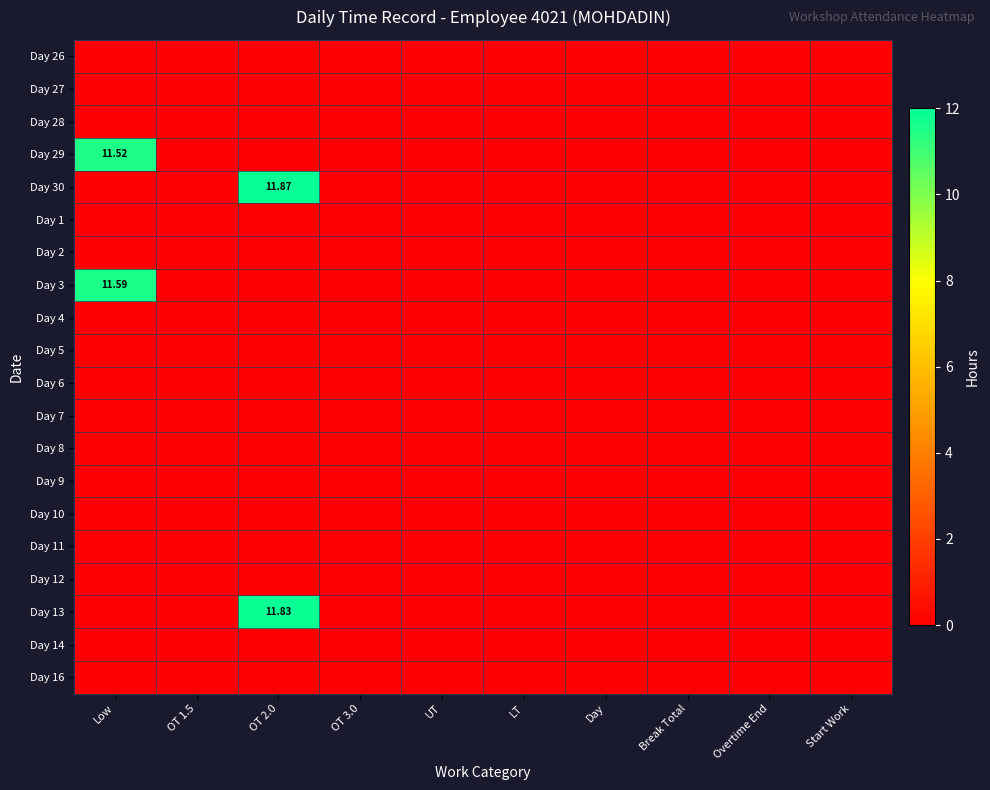

Is it true that Day 13 equals 0.0 at OT 3.0?

True